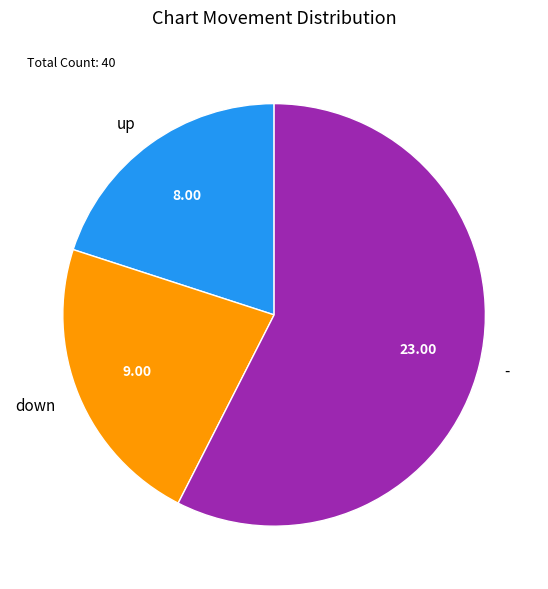

Rank the categories by value from highest to lowest.

-, down, up